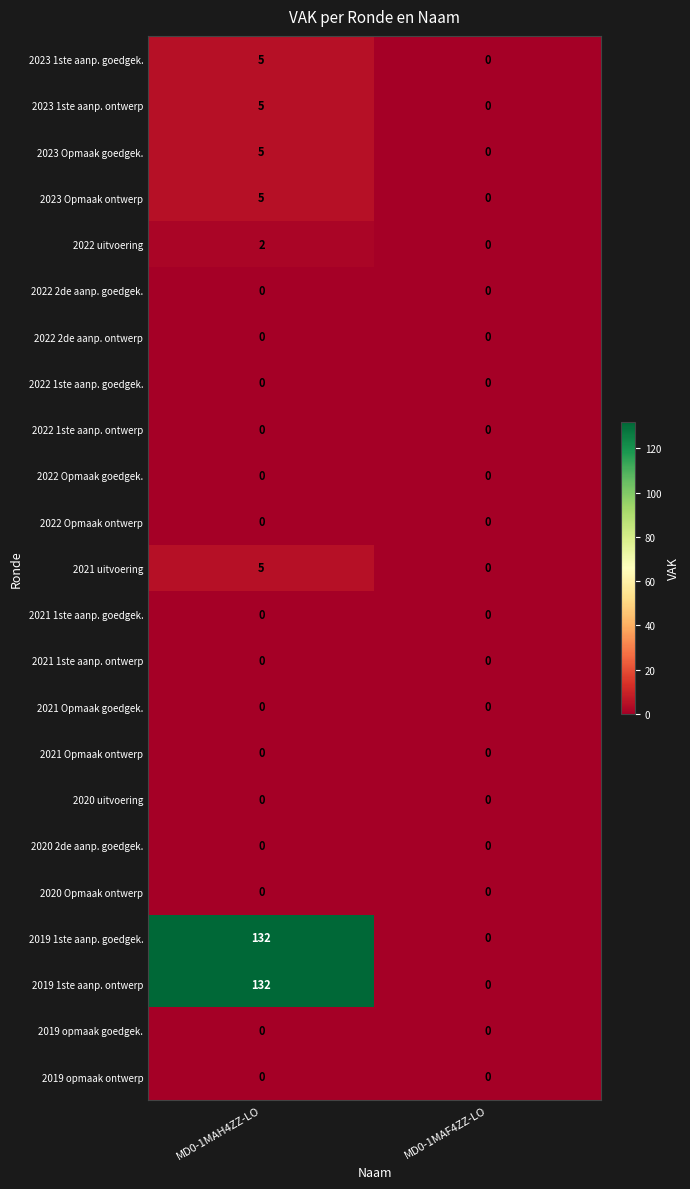

At which category is the sum across all series the highest?

MD0-1MAH4ZZ-LO